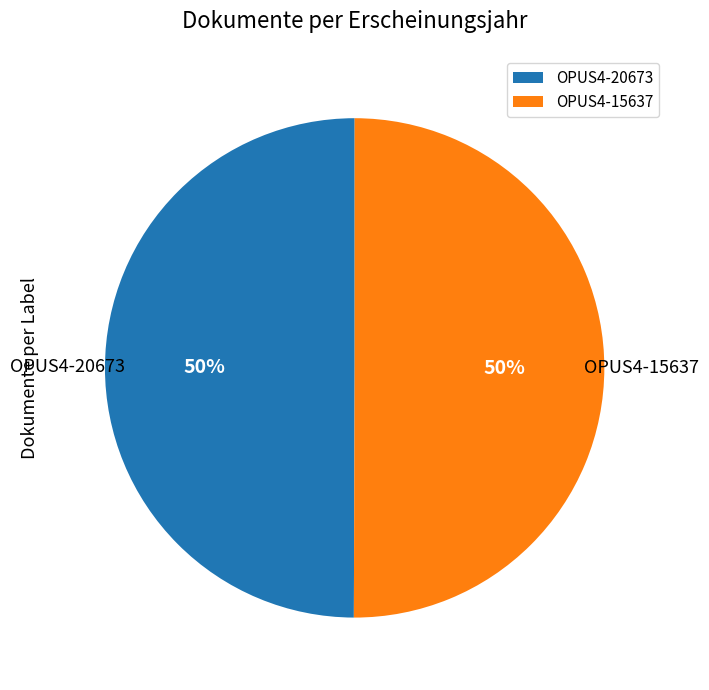

What percentage is the OPUS4-20673 slice, to the nearest percent?

50%